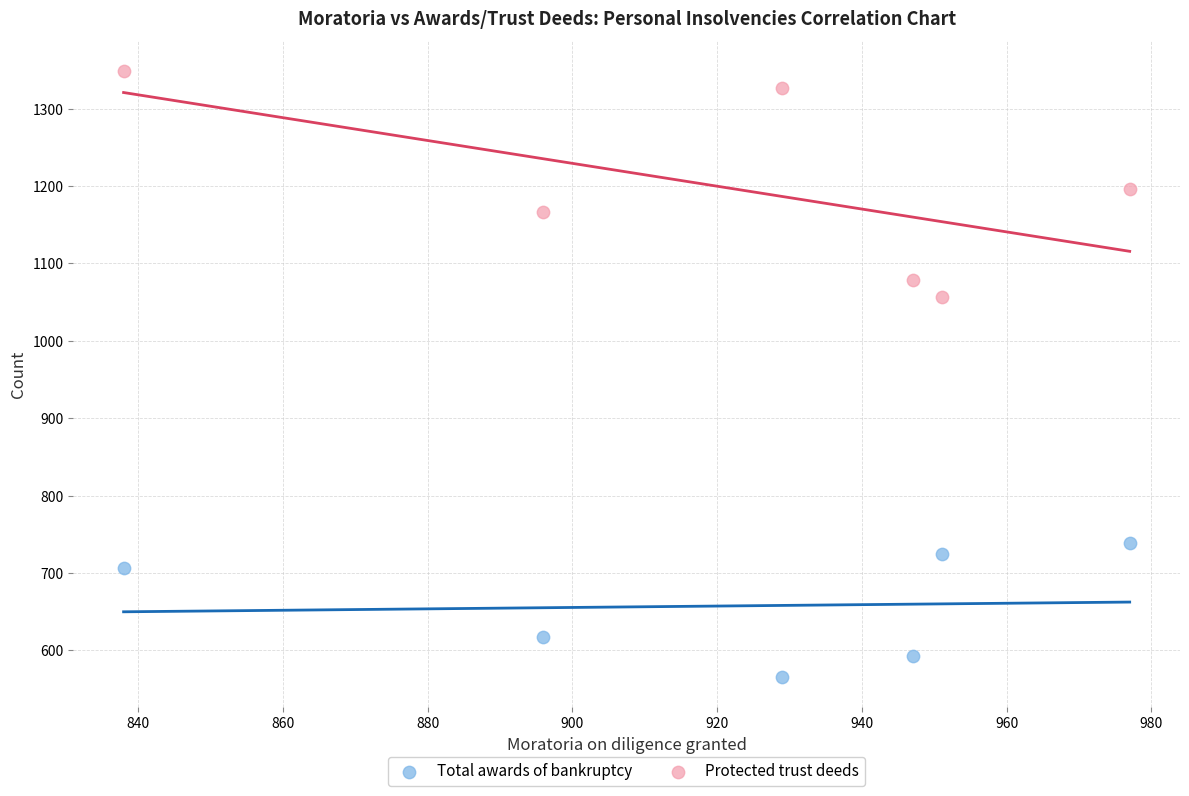

Which series contains the highest Y value?

Protected trust deeds